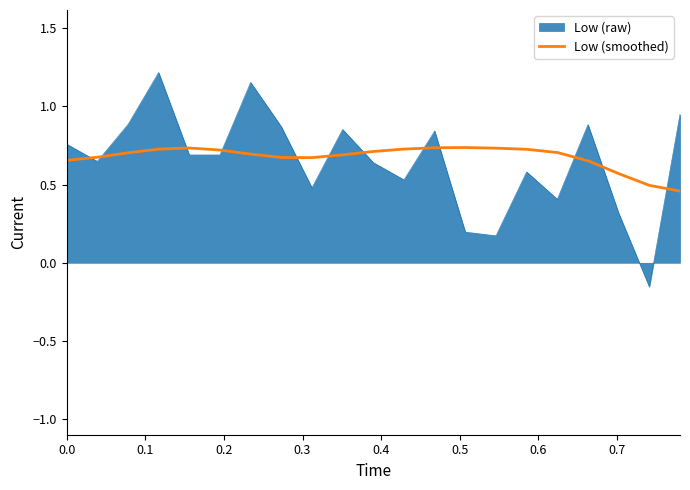

List the series in order of their peak value, highest first.

Low (raw), Low (smoothed)